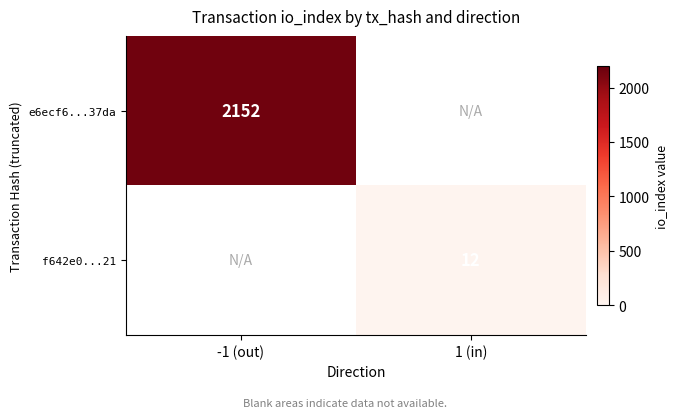

Is it true that e6ecf6...37da equals 574 at -1 (out)?

False